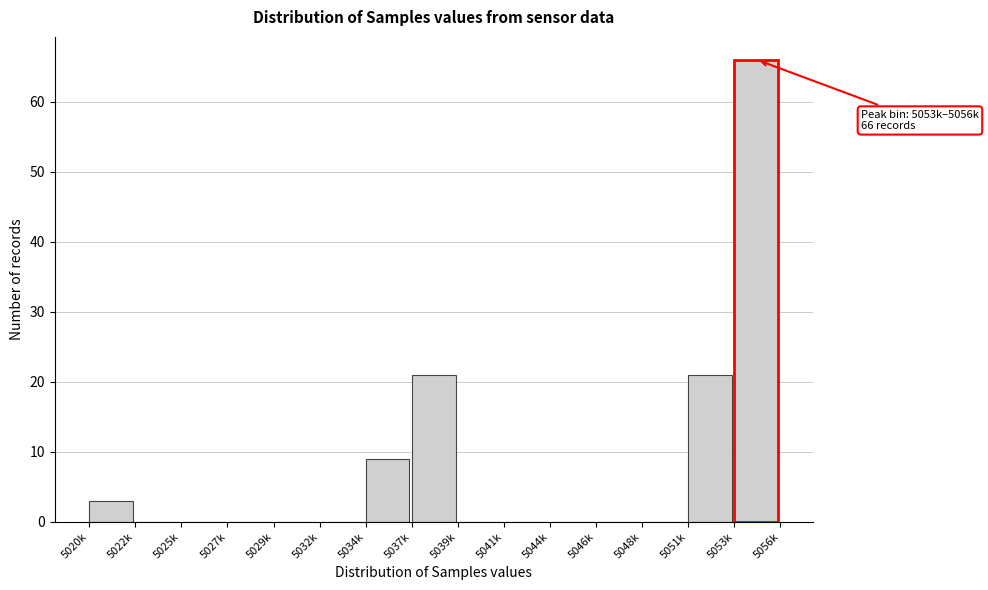

Reading left to right, what are all the values shown in this chart?

5020k=3	5022k=0	5025k=0	5027k=0	5029k=0	5032k=0	5034k=9	5037k=21	5039k=0	5041k=0	5044k=0	5046k=0	5048k=0	5051k=21	5053k=66